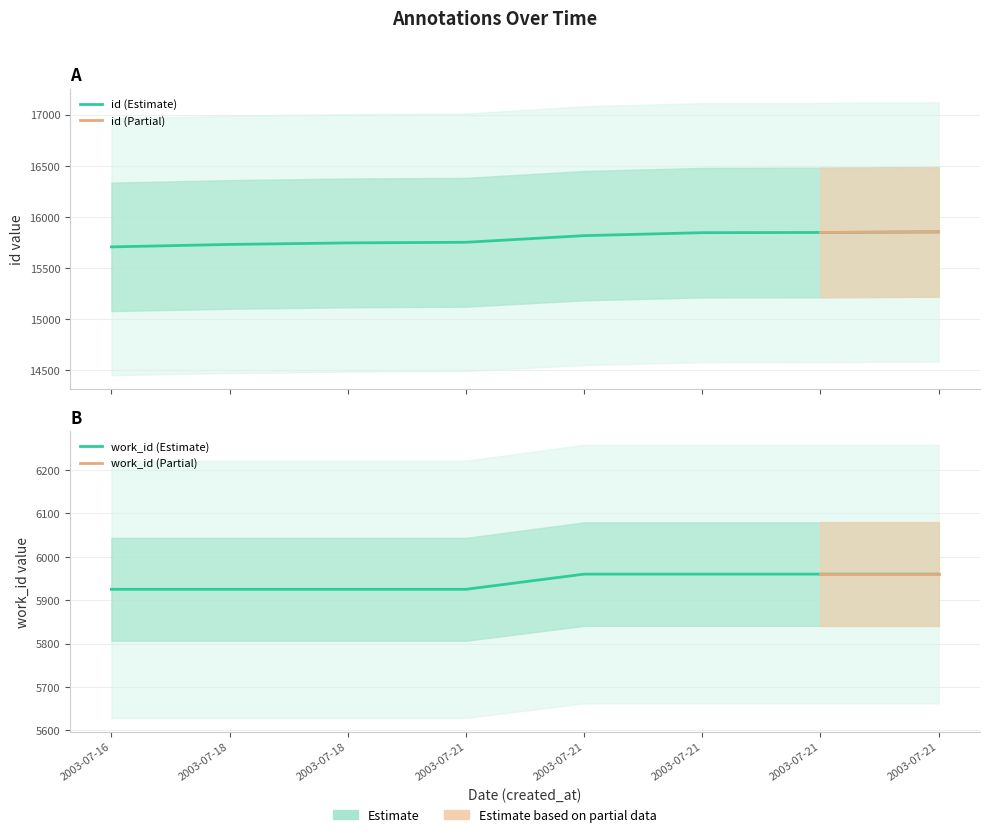

What is the average value of the work_id series?

5942